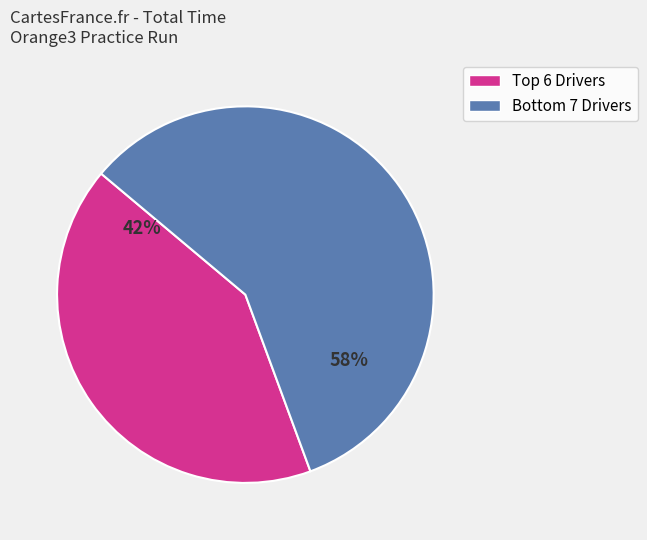

Is there a majority slice in this chart?

Yes